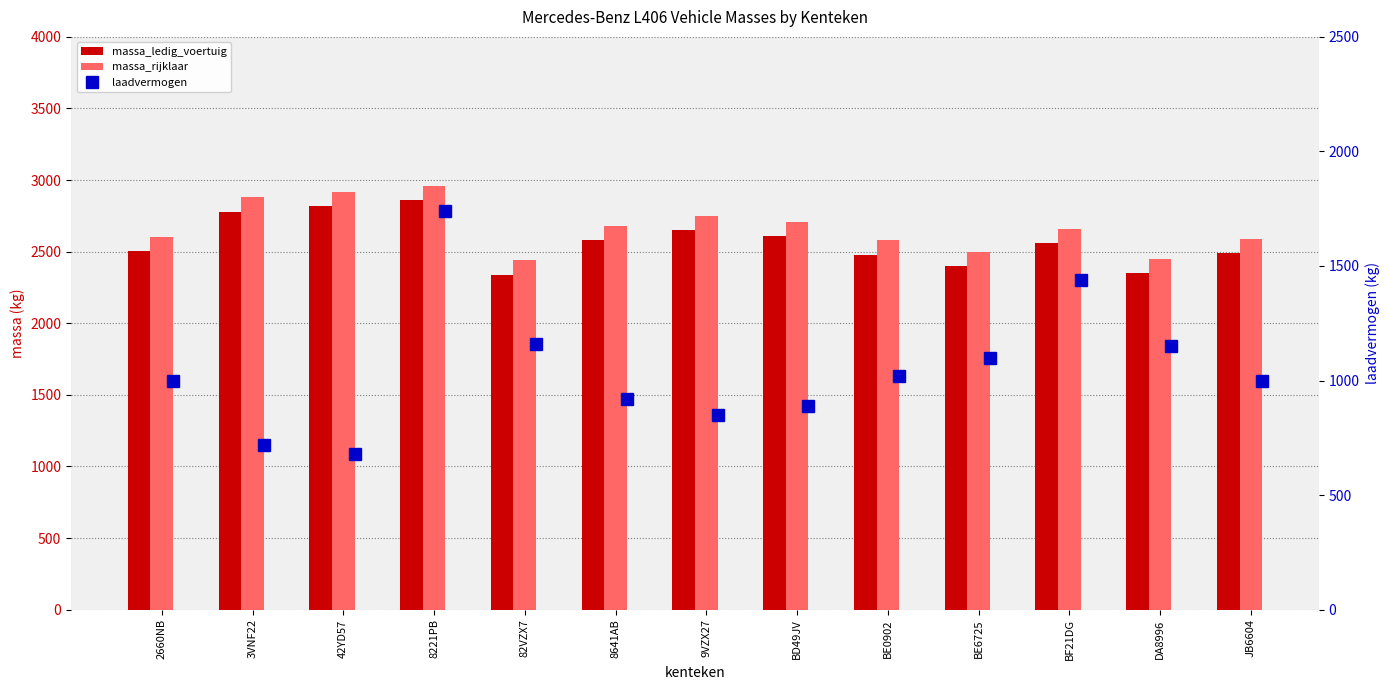

Reading left to right, what are all the values shown in this chart?

massa_ledig_voertuig: 2504	2780	2820	2860	2340	2580	2650	2610	2480	2400	2560	2350	2490
massa_rijklaar: 2604	2880	2920	2960	2440	2680	2750	2710	2580	2500	2660	2450	2590
laadvermogen: 996	720	680	1740	1160	920	850	890	1020	1100	1440	1150	1000